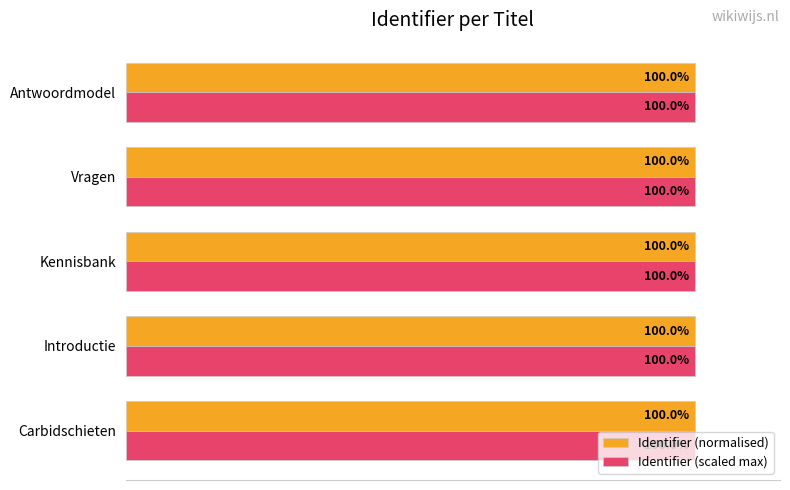

At which label is Identifier (normalised) closest to 99?

Carbidschieten